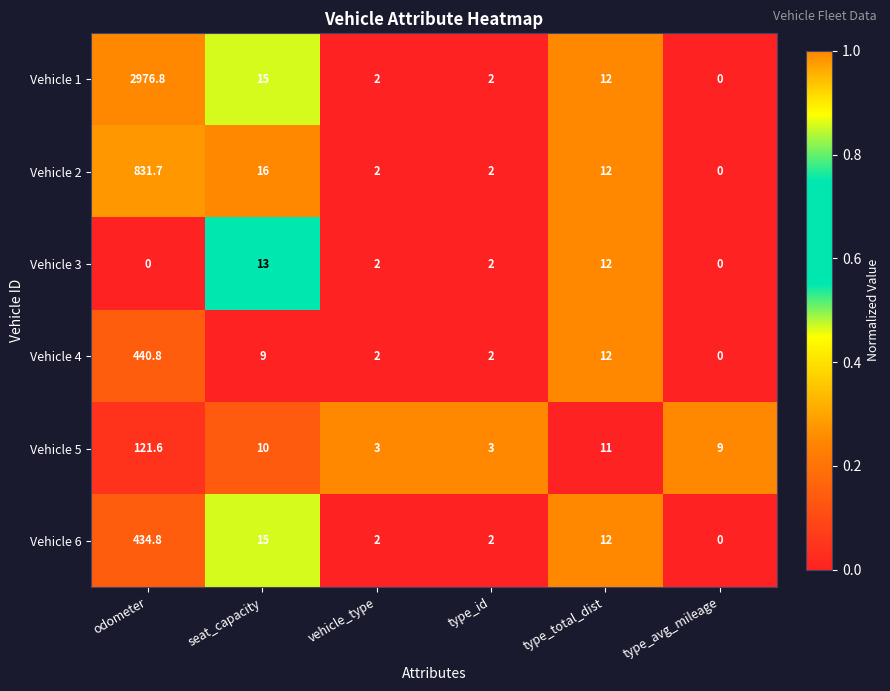

List the series in order of their peak value, lowest first.

Vehicle 3, Vehicle 5, Vehicle 6, Vehicle 4, Vehicle 2, Vehicle 1